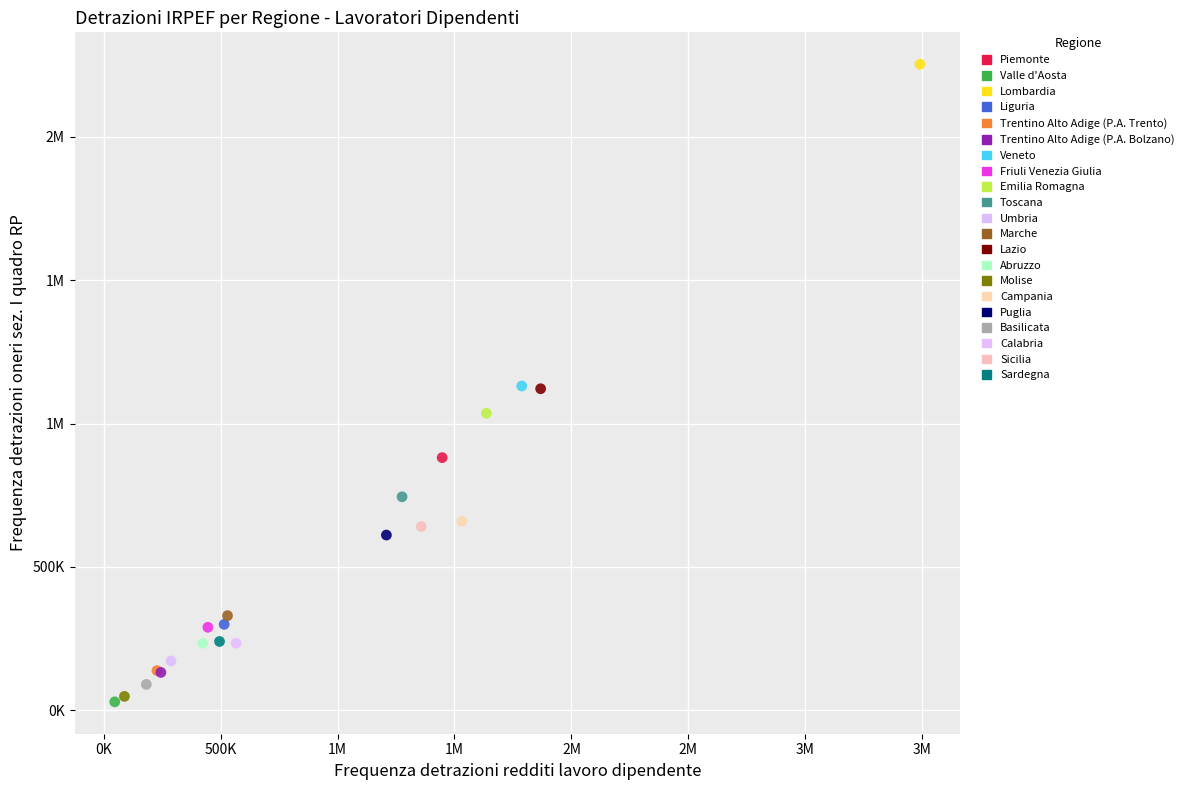

What are all the series names shown in the legend?

Piemonte, Valle d'Aosta, Lombardia, Liguria, Trentino Alto Adige (P.A. Trento), Trentino Alto Adige (P.A. Bolzano), Veneto, Friuli Venezia Giulia, Emilia Romagna, Toscana, Umbria, Marche, Lazio, Abruzzo, Molise, Campania, Puglia, Basilicata, Calabria, Sicilia, Sardegna